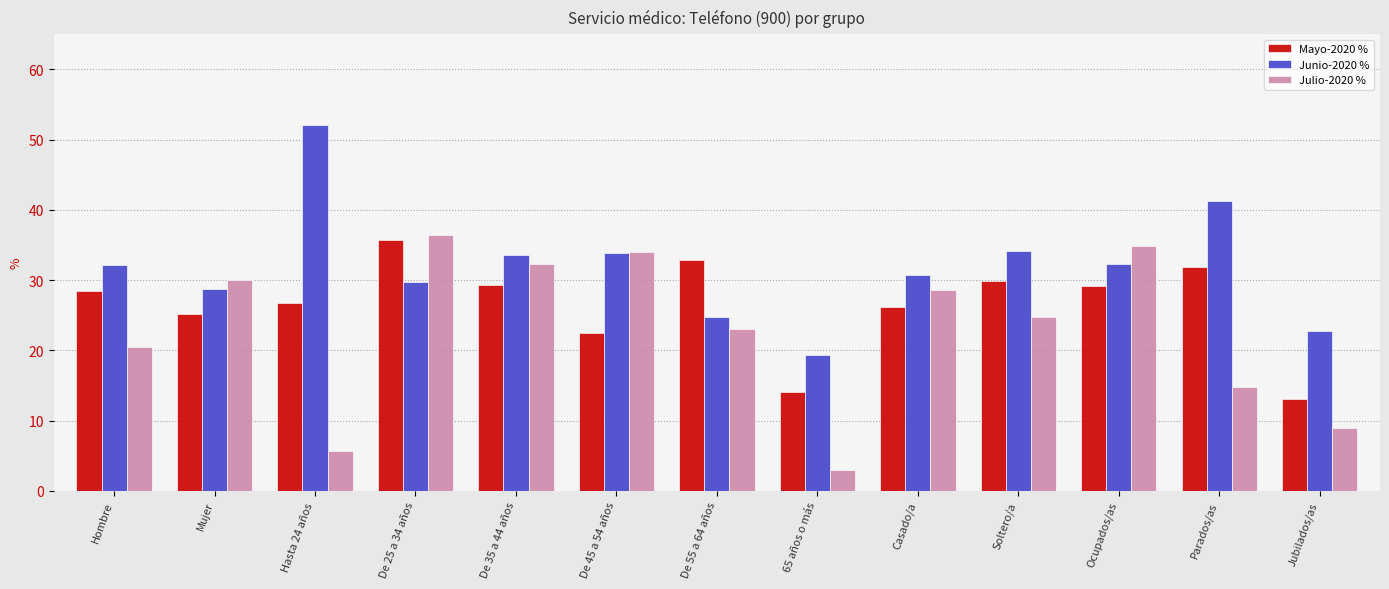

What is the difference between the second highest and minimum values in the Junio-2020 % series?

21.9